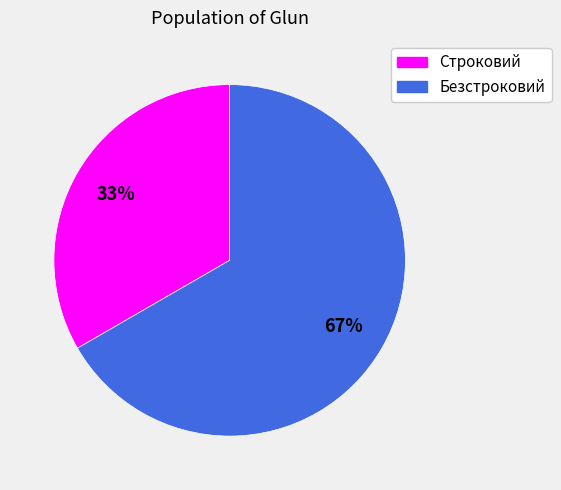

To the nearest percent, what portion does Безстроковий represent?

67%